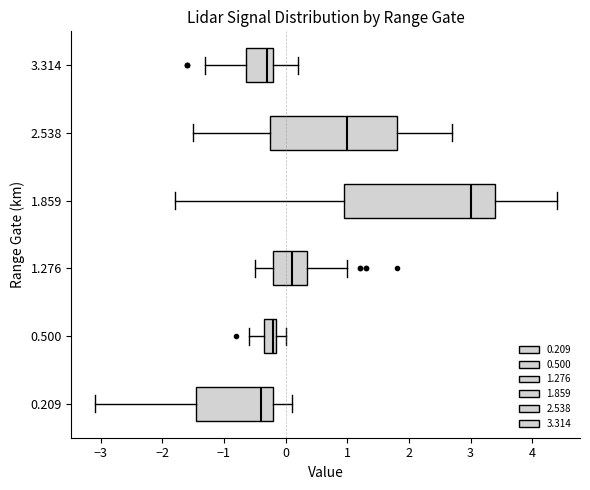

Where does the median line of the box at y = 1.859 sit on the x-axis? The values are not printed on the chart, so give them approximately, as read against the axis.

3.0